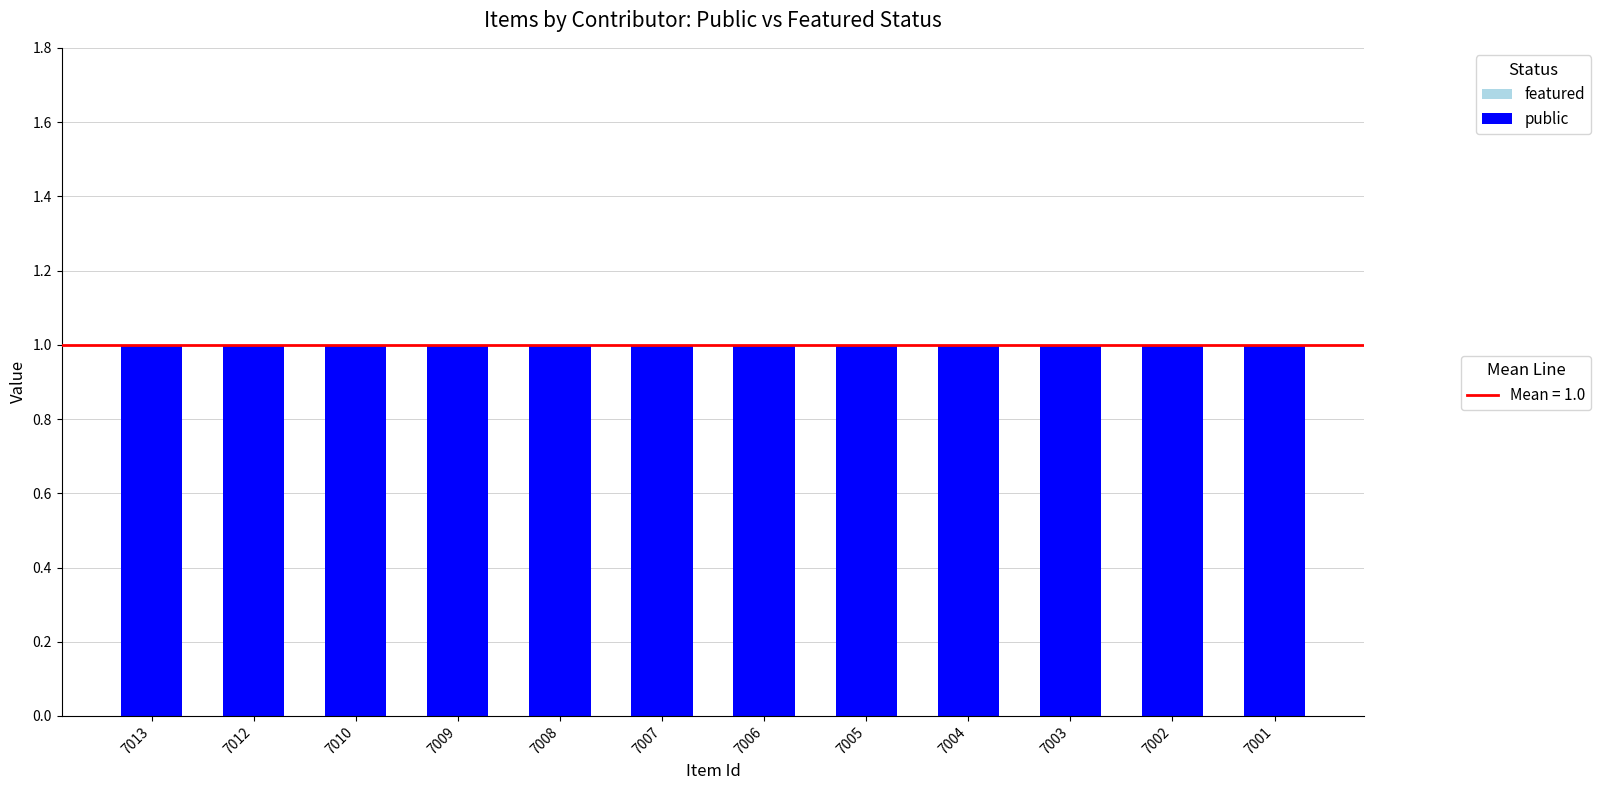

How many bars are there in each group?

2